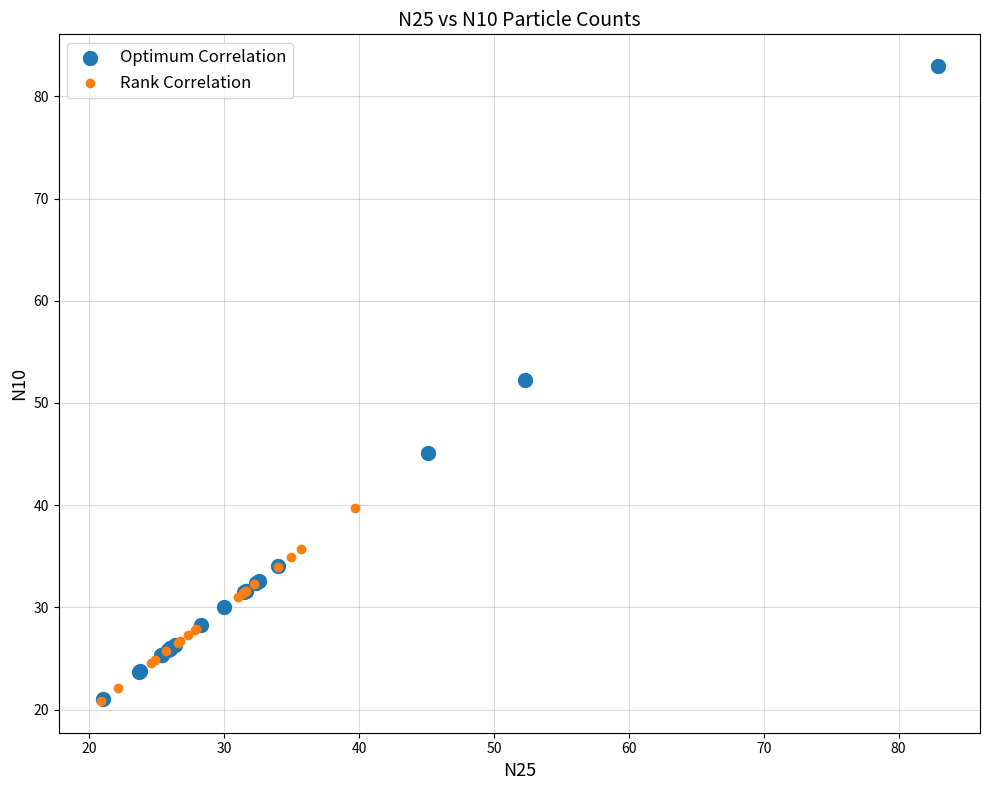

Which series reaches the maximum Y coordinate?

Optimum Correlation